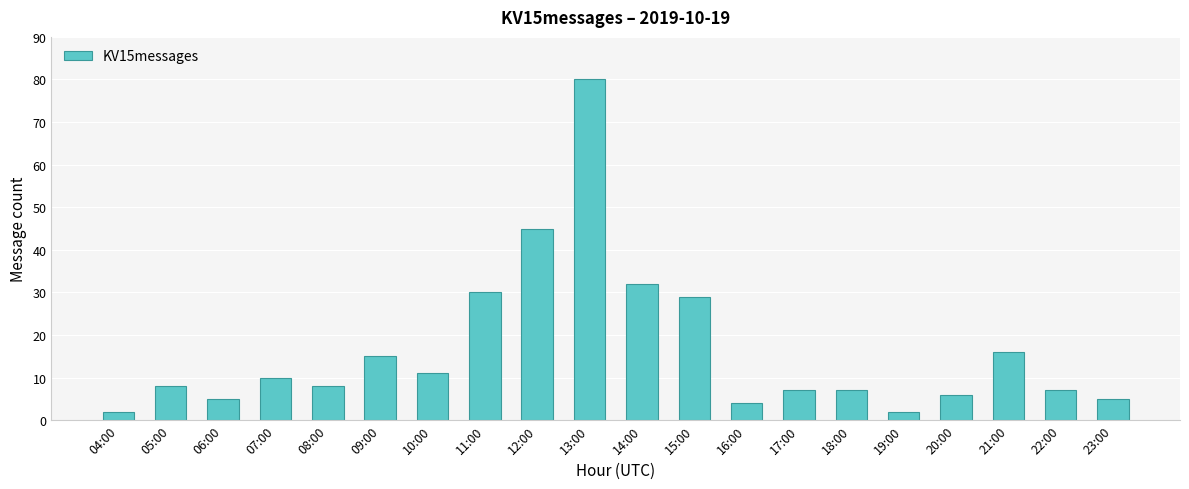

How many bars are there in total?

20